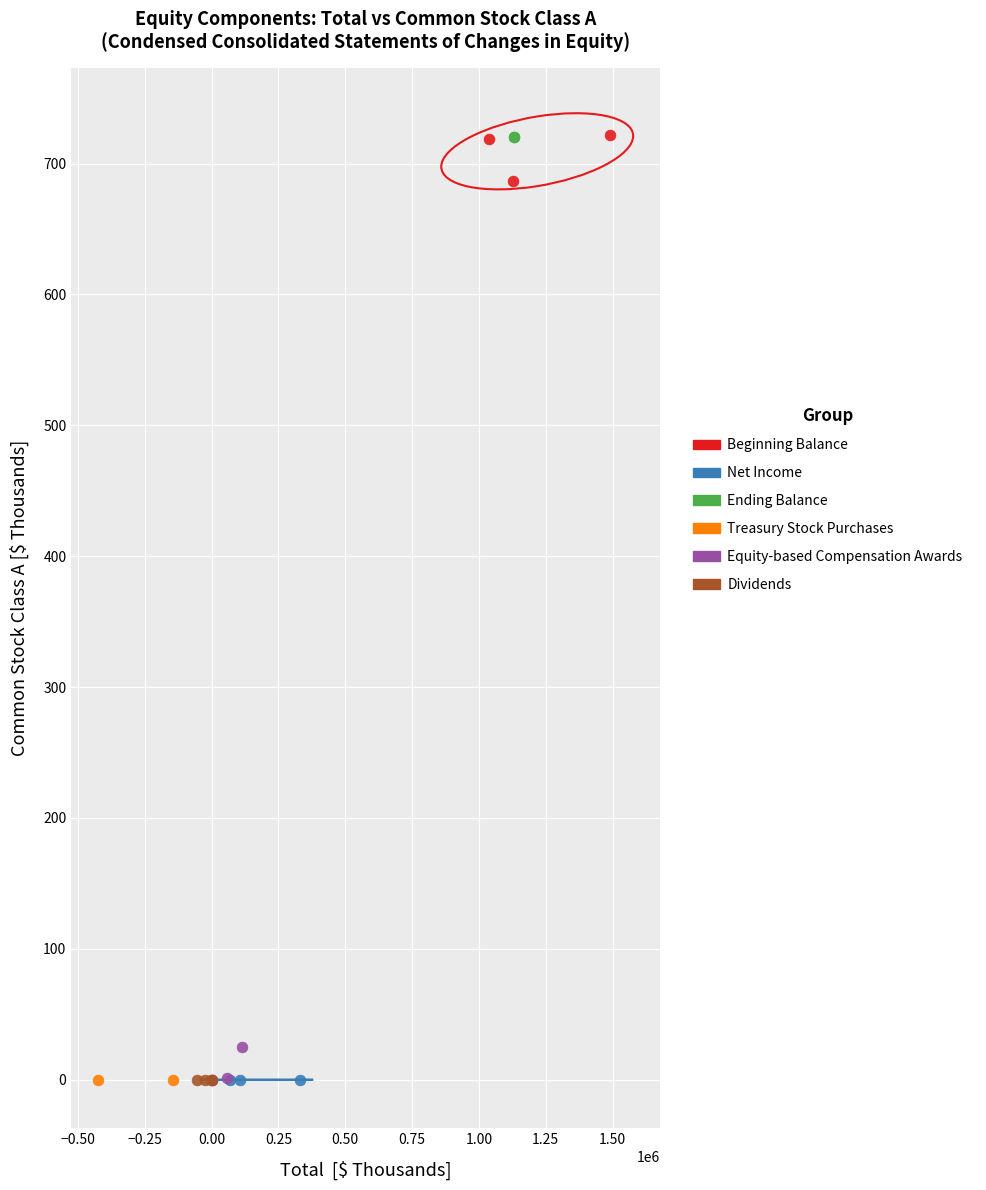

What are all the series names shown in the legend?

Beginning Balance, Net Income, Ending Balance, Treasury Stock Purchases, Equity-based Compensation Awards, Dividends